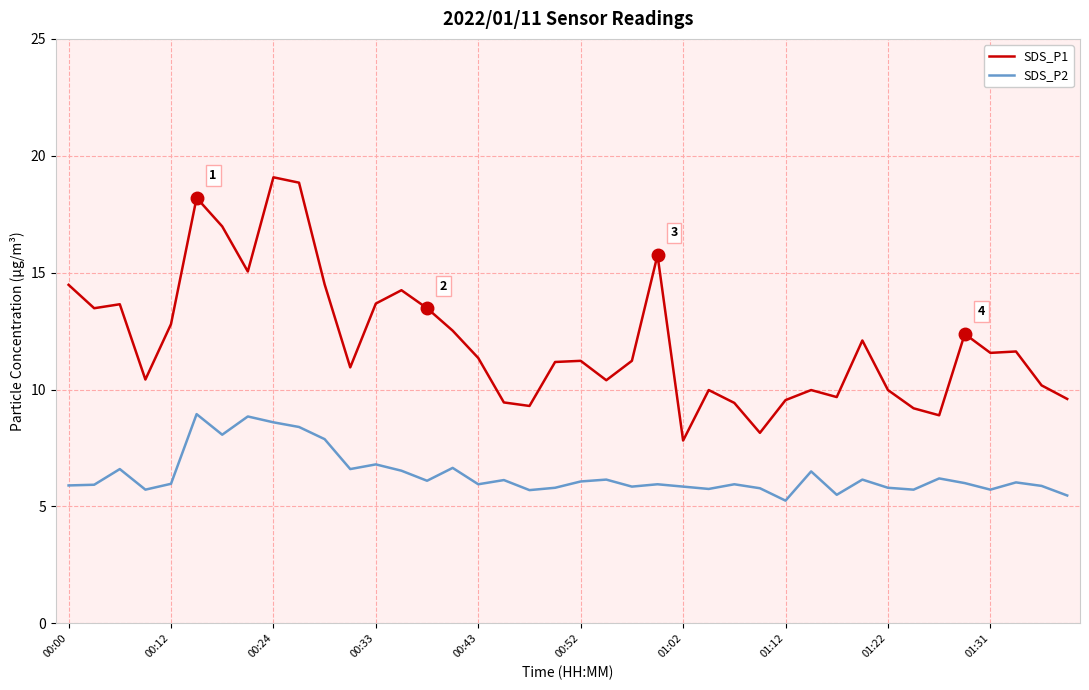

Rank the series by their maximum value, from highest to lowest.

SDS_P1, SDS_P2